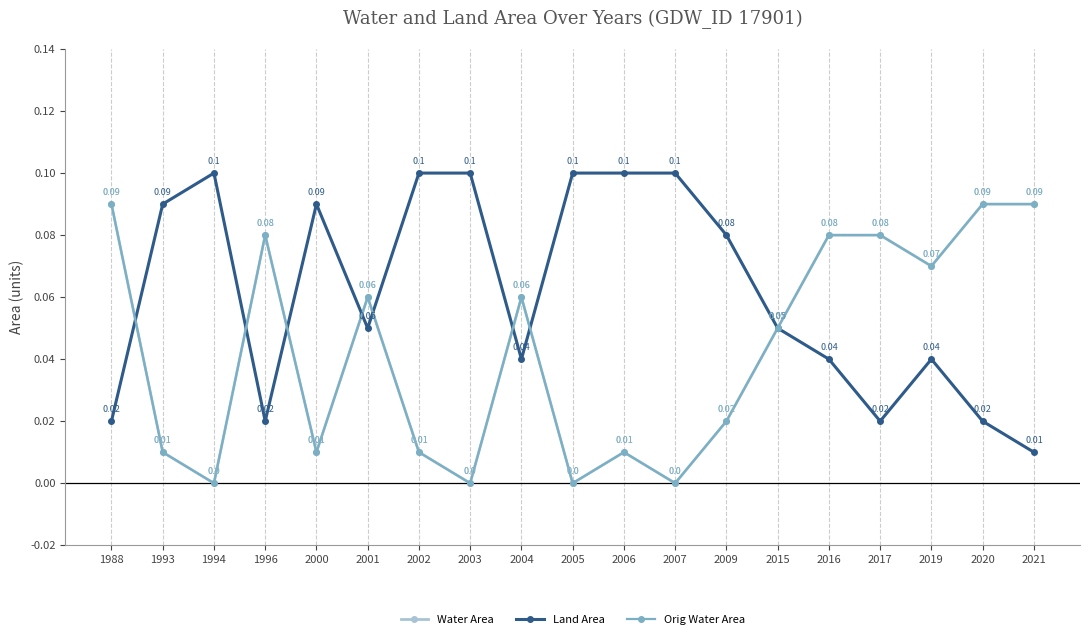

What is the spread (max minus min) of values at 2007?

0.1